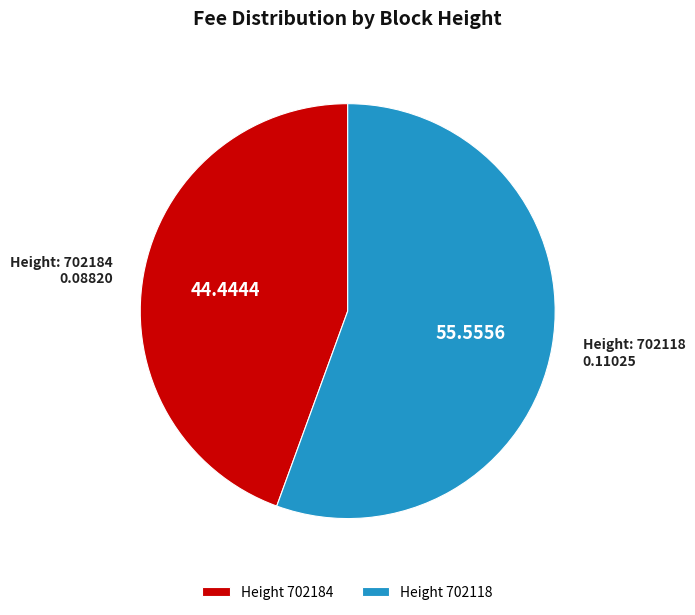

Rank the categories by value from highest to lowest.

Height 702118, Height 702184